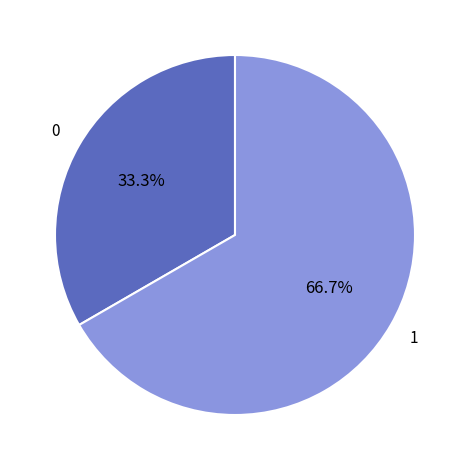

How many slices are in this pie chart?

2